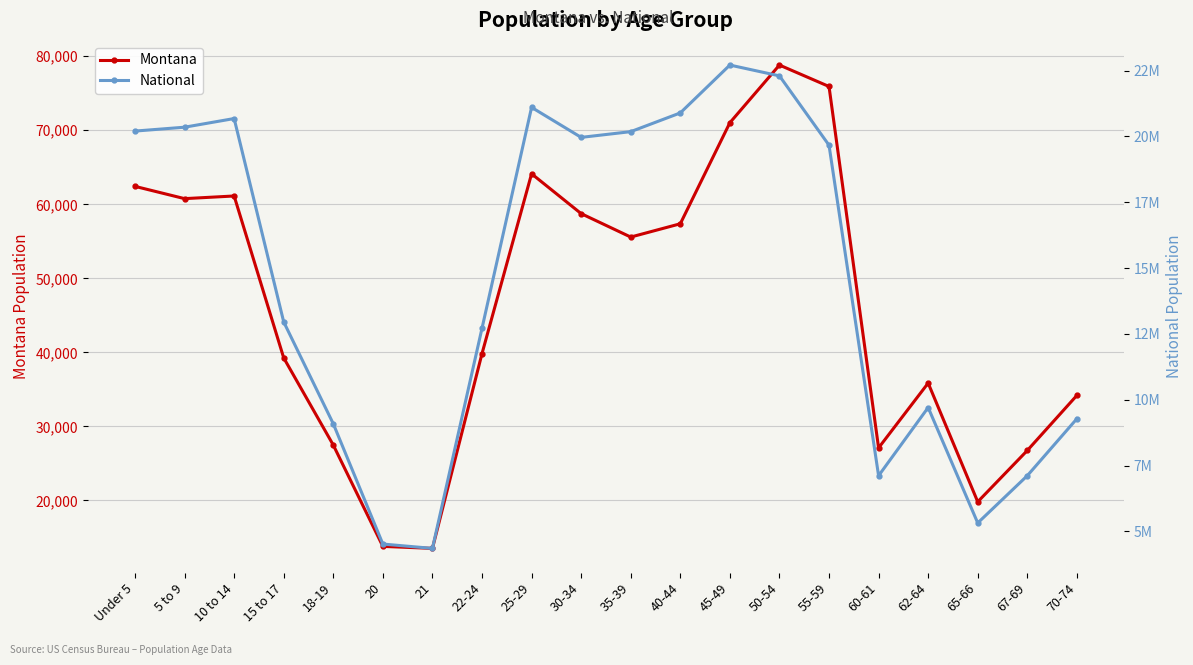

True or false: National and Montana cross at least once.

False